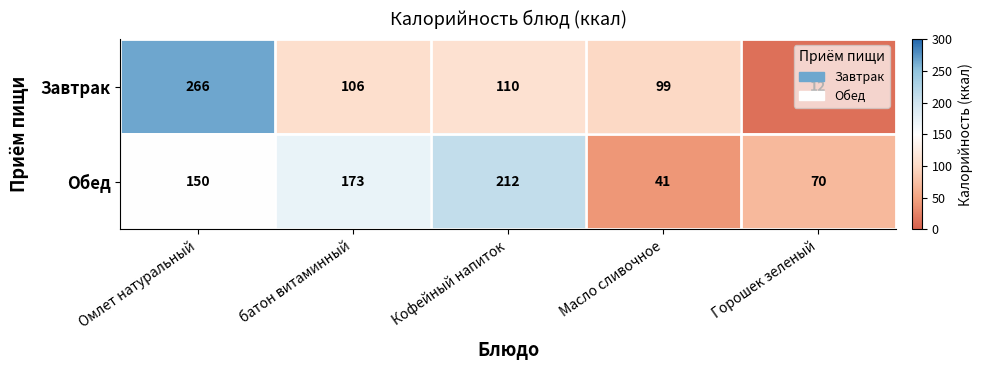

How many distinct data groups are displayed?

2